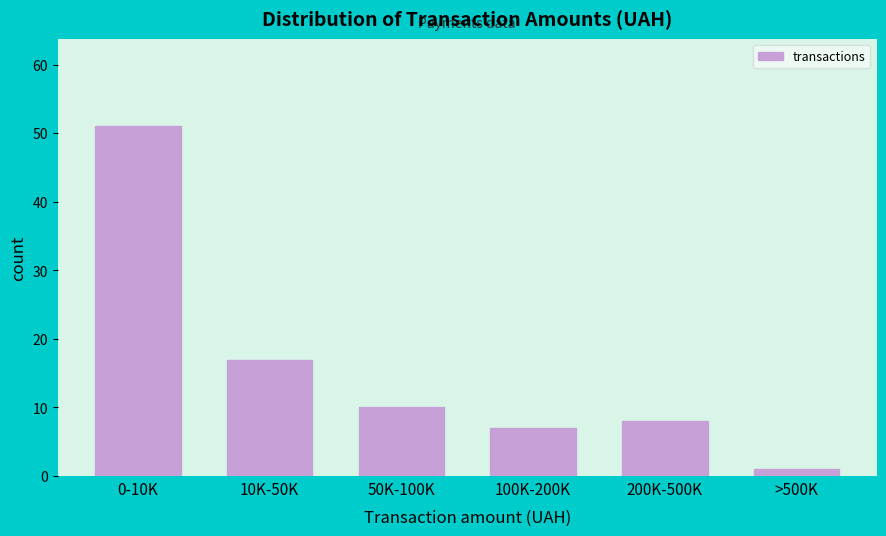

Reading left to right, extract all data points from this chart.

51	17	10	7	8	1